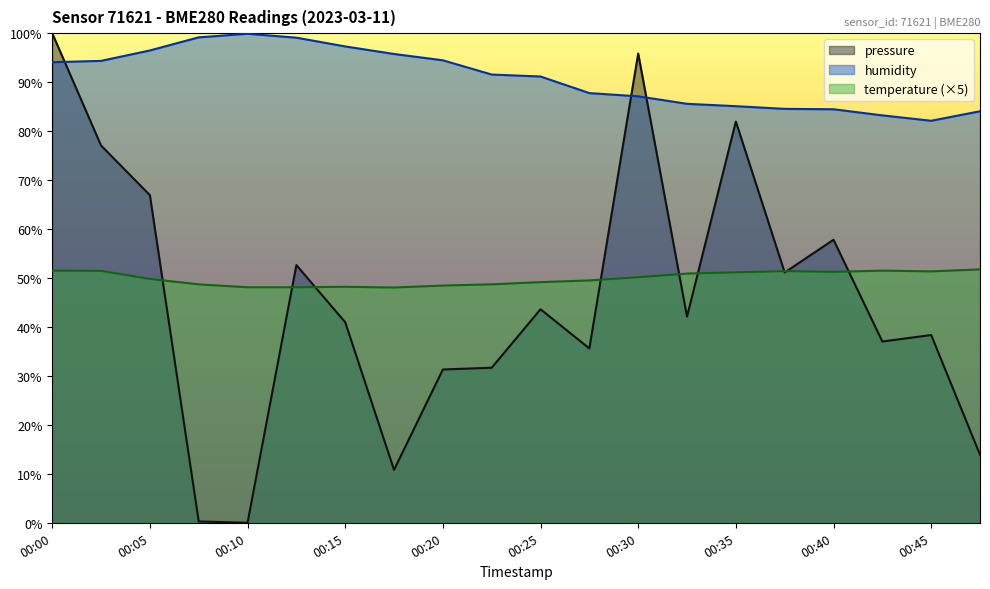

Which category has the highest value across all series?

00:00